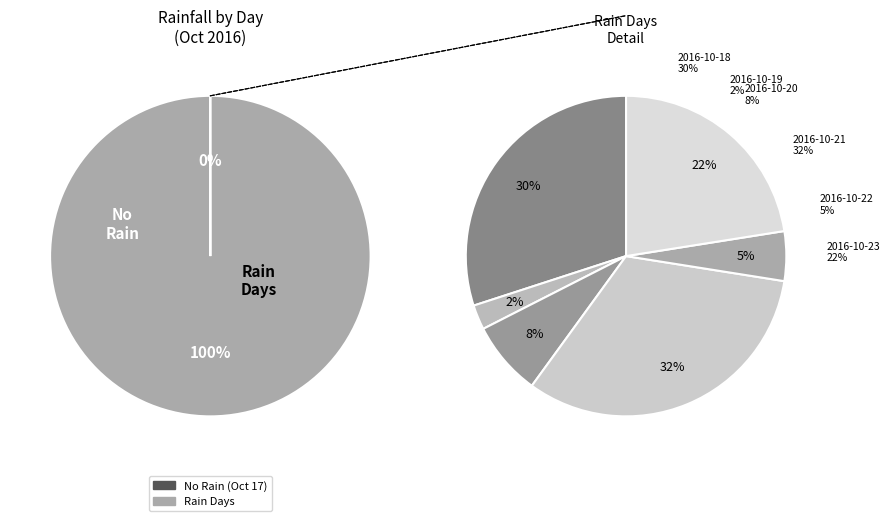

What is the largest slice in the pie chart?

2016-10-21